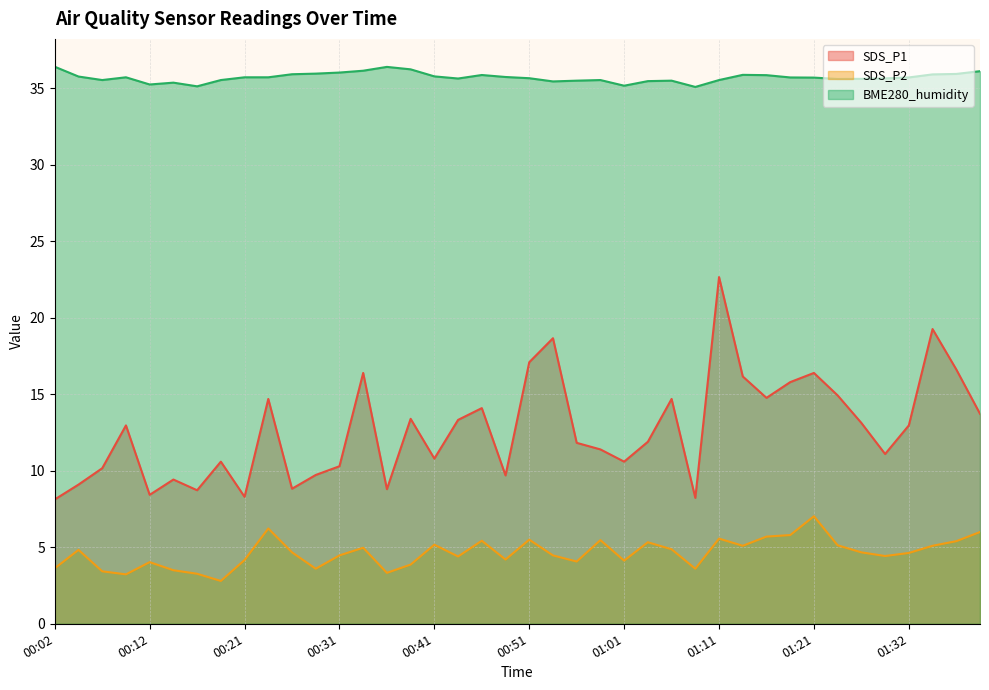

Where is SDS_P2 nearest to the value 4?

00:12